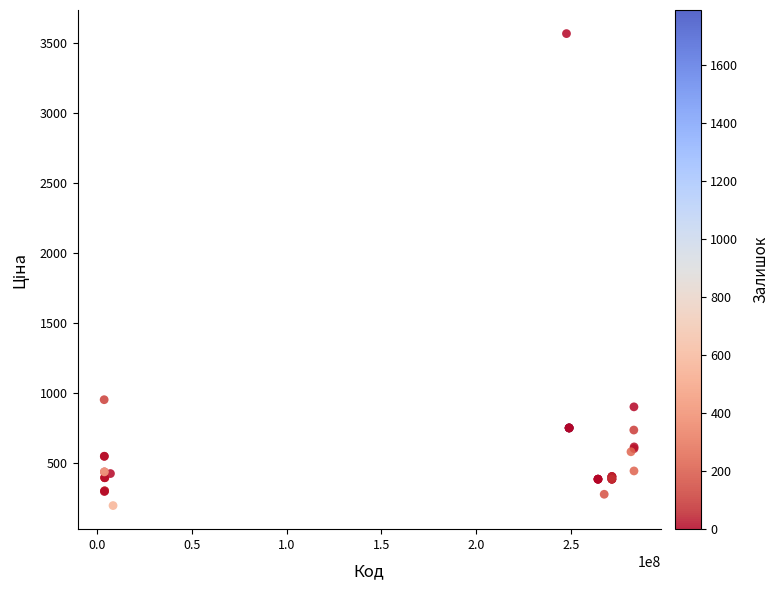

What Y value in the scatter plot is closest to 1883?

954.6